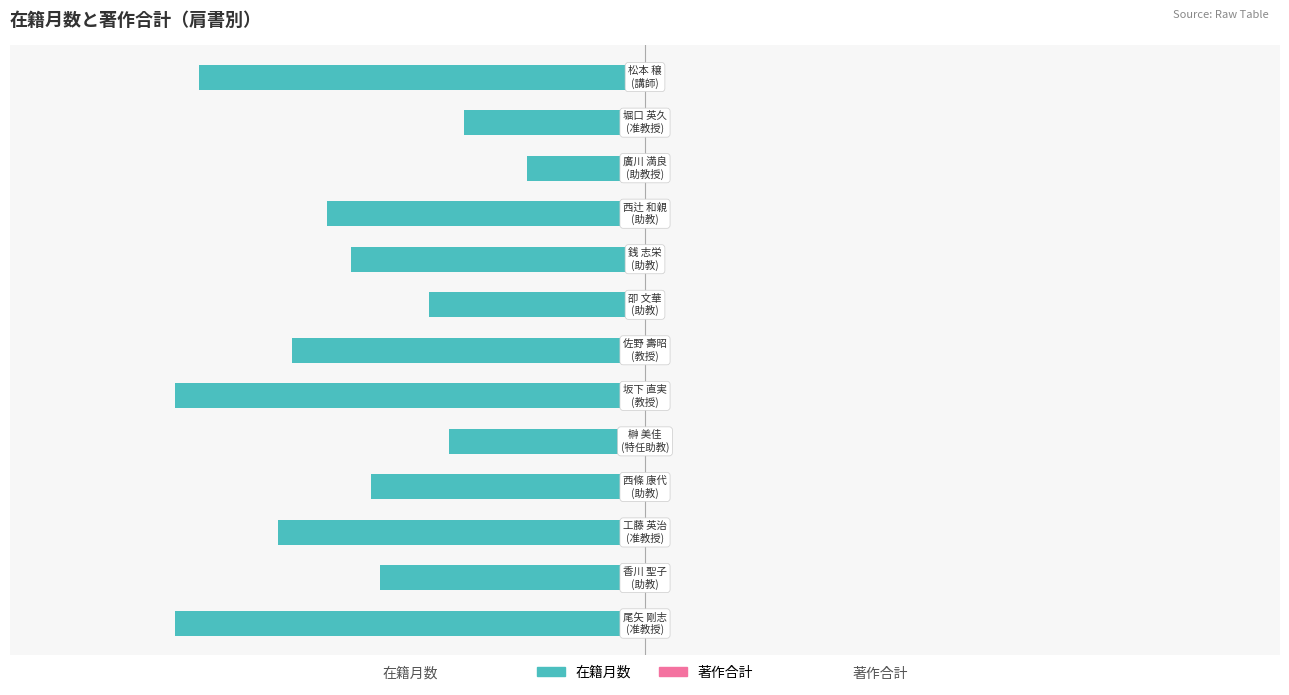

How many bars are there in total?

13